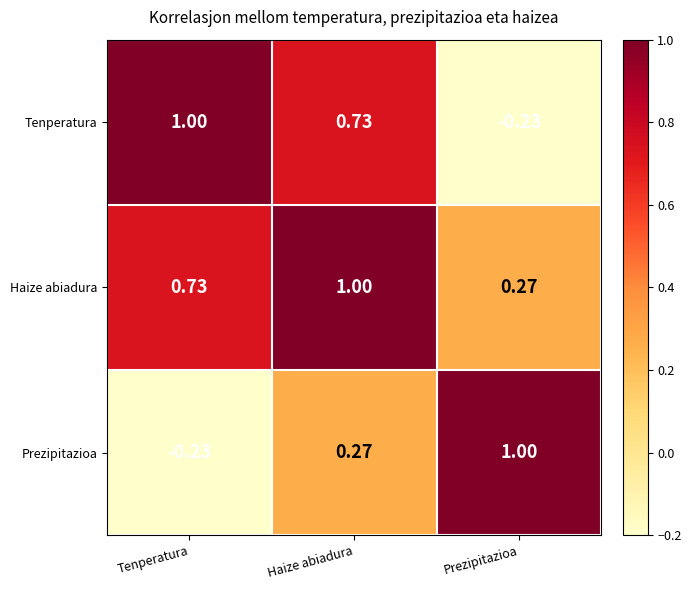

What is the greatest value displayed?

1.0